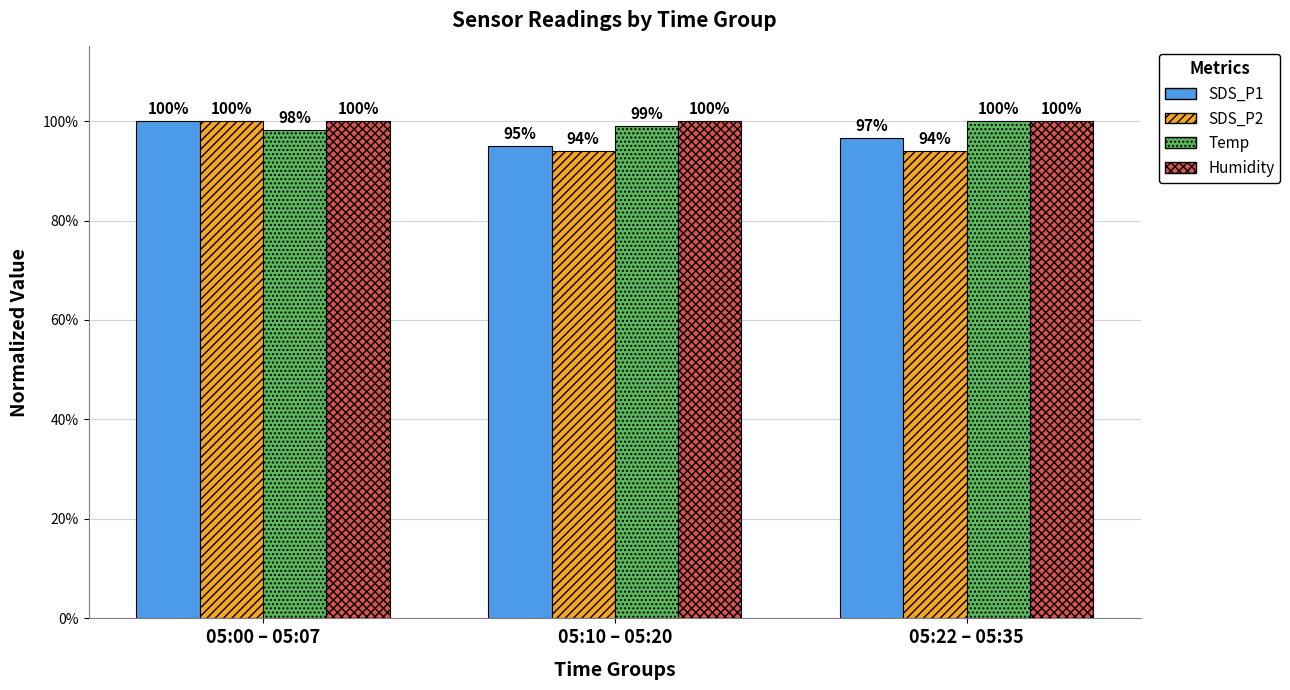

Between 05:10 – 05:20 and 05:22 – 05:35, which series saw the biggest shift?

SDS_P1